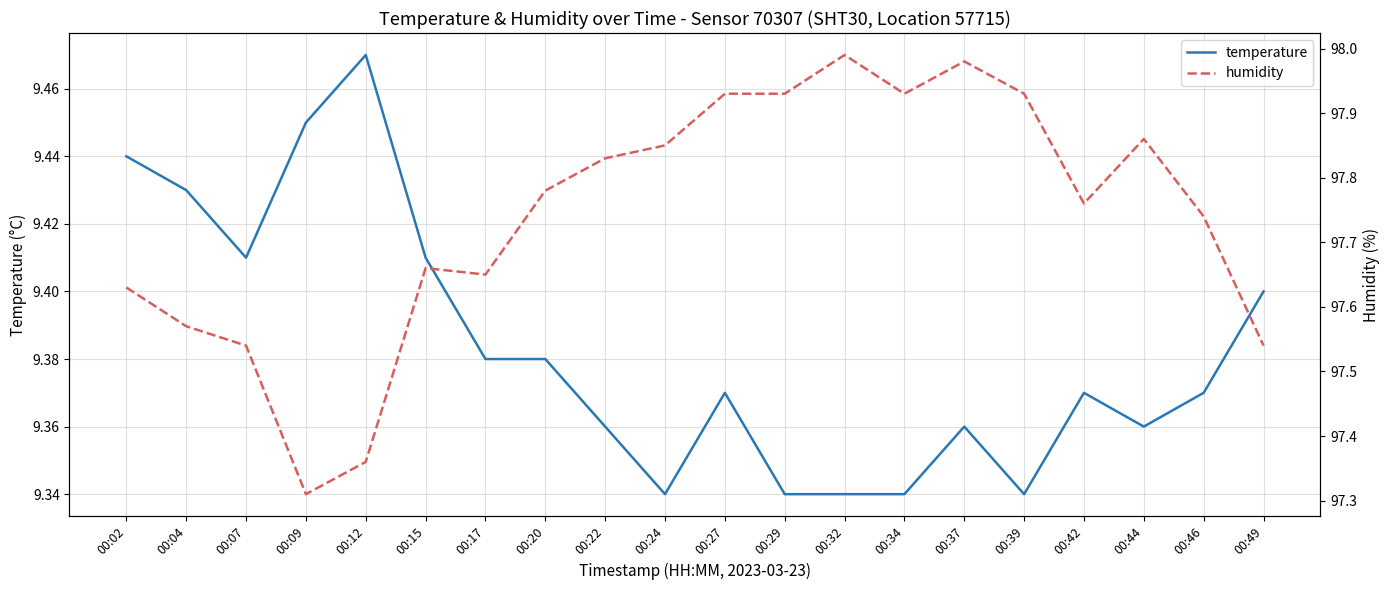

Does the chart display data point markers on the line(s)?

No